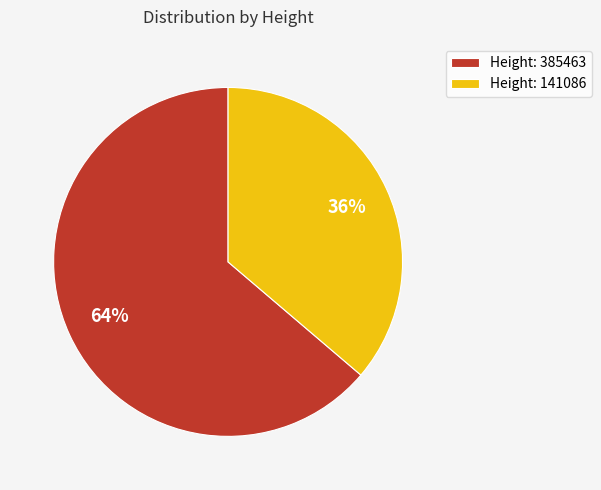

What percentage is the Height: 141086 slice, to the nearest percent?

36%